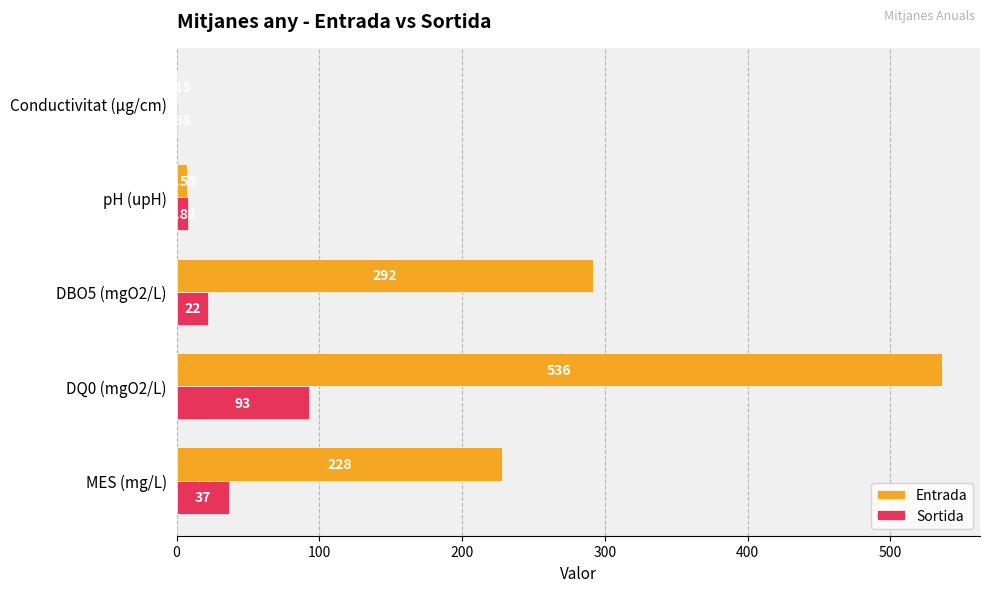

Which series changed the most between DQ0 (mgO2/L) and pH (upH)?

Entrada